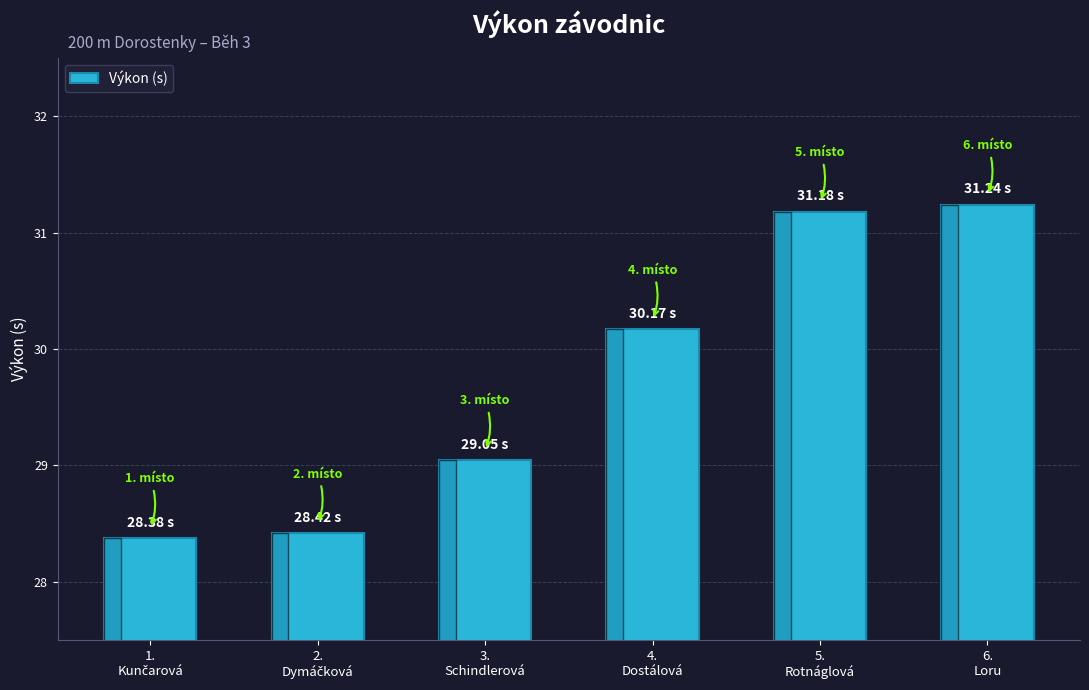

What is the difference between the second highest and second lowest values?

2.8